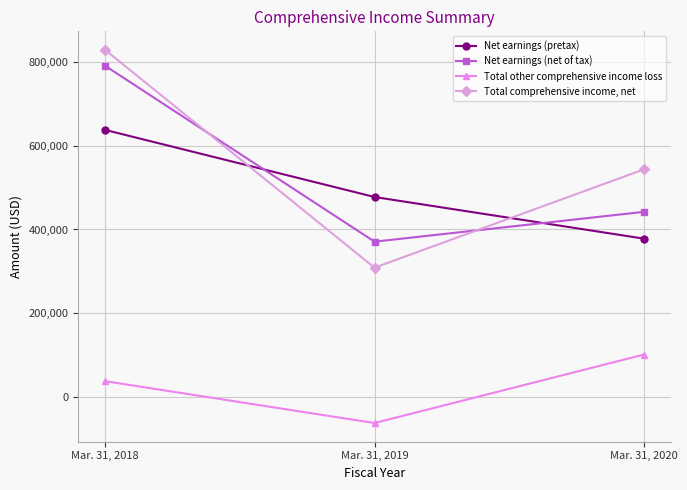

Reading left to right, transcribe all the data shown in this chart.

Net earnings (pretax): Mar. 31, 2018=637613	Mar. 31, 2019=477529	Mar. 31, 2020=378124
Net earnings (net of tax): Mar. 31, 2018=790583	Mar. 31, 2019=370857	Mar. 31, 2020=442048
Total other comprehensive income loss: Mar. 31, 2018=37873	Mar. 31, 2019=-62075	Mar. 31, 2020=101350
Total comprehensive income, net: Mar. 31, 2018=828456	Mar. 31, 2019=308782	Mar. 31, 2020=543398